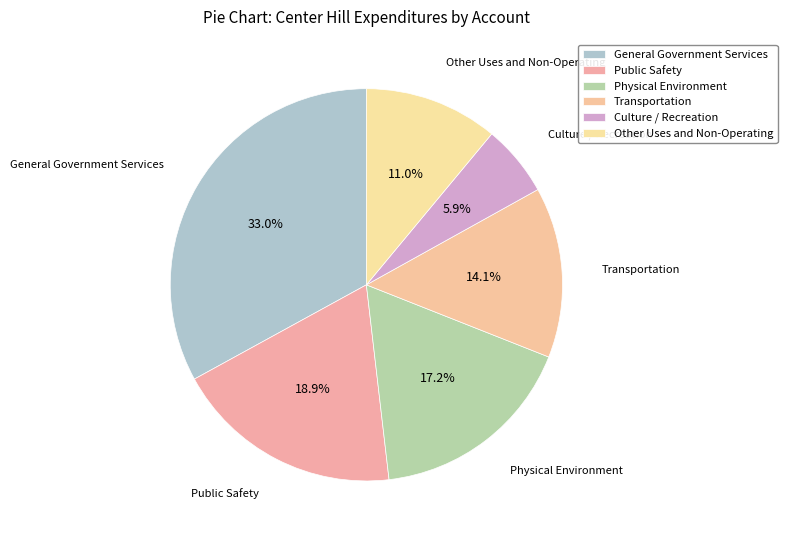

Count the number of slices in the pie.

6